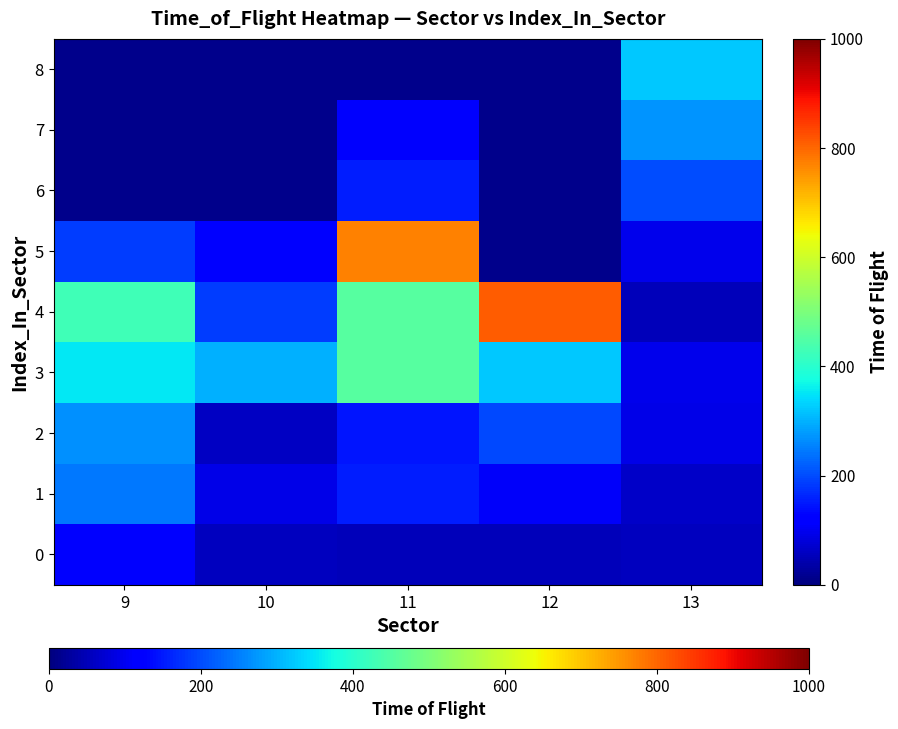

At which label does 7 first exceed 110?

13